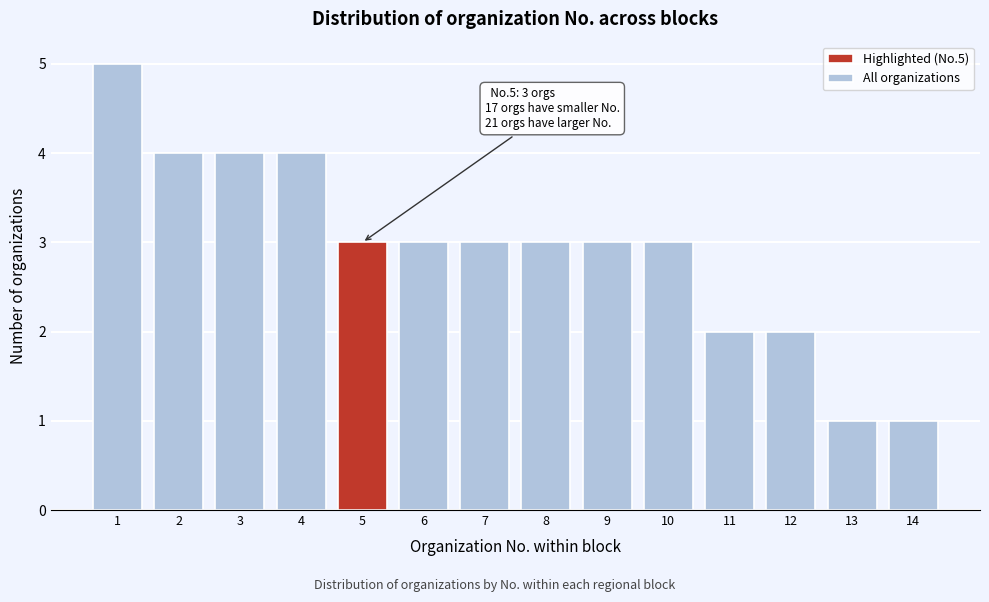

Reading right to left, transcribe all the data shown in this chart.

14=1	13=1	12=2	11=2	10=3	9=3	8=3	7=3	6=3	5=3	4=4	3=4	2=4	1=5